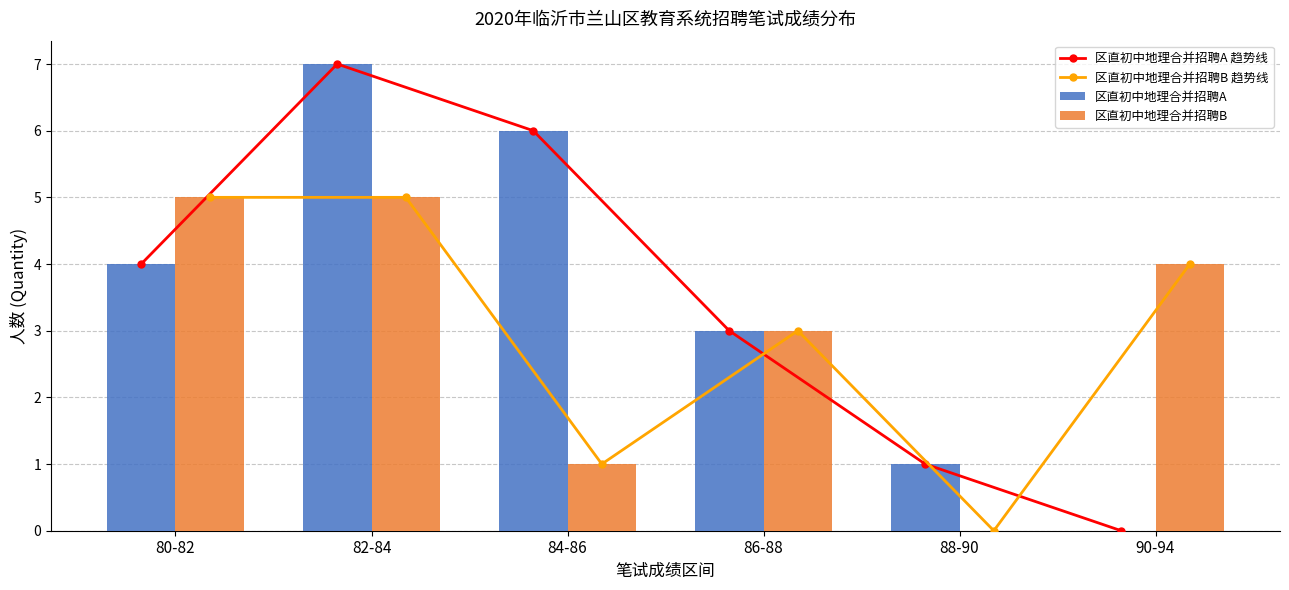

Between 80-82 and 86-88, which series saw the biggest shift?

区直初中地理合并招聘B 趋势线